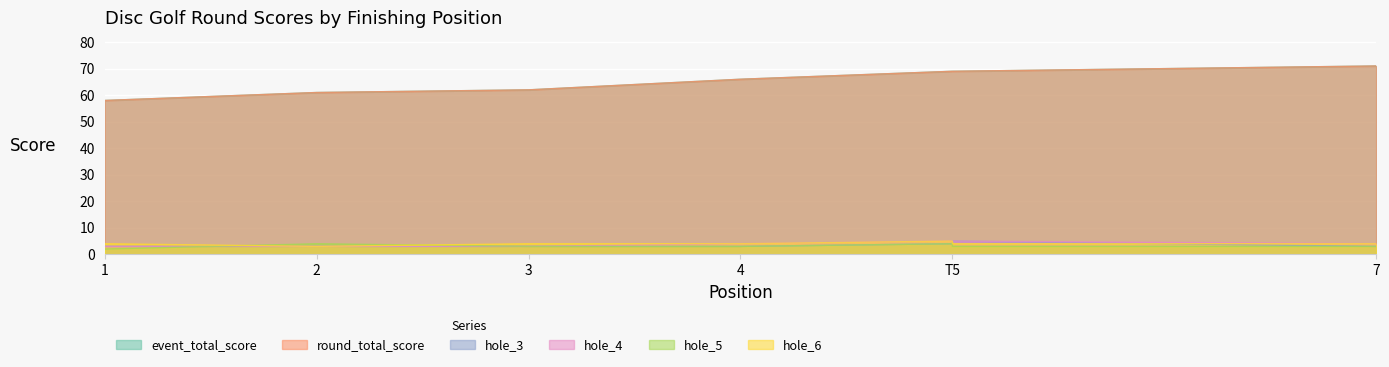

What is the greatest value displayed?

71